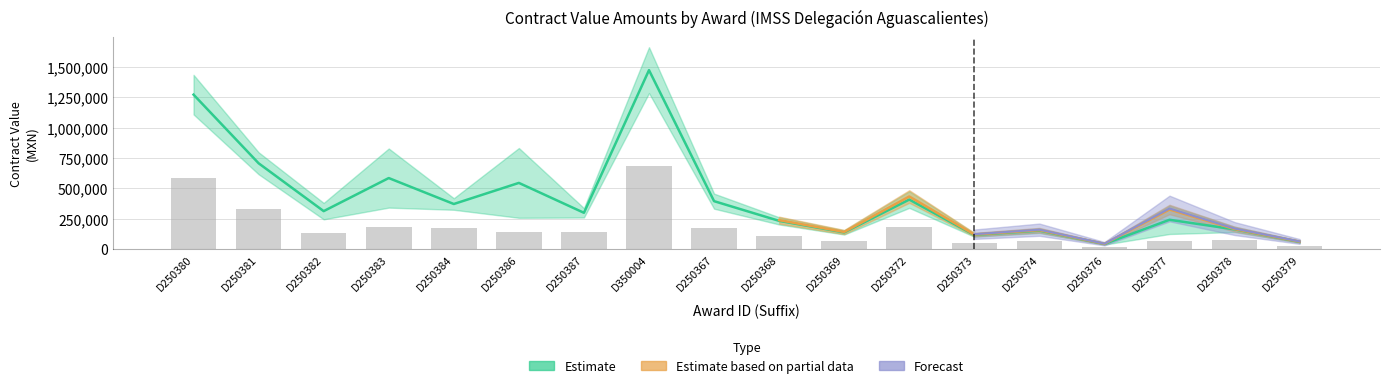

Is it true that tender.value.amount equals 223996.9 at D250387?

False